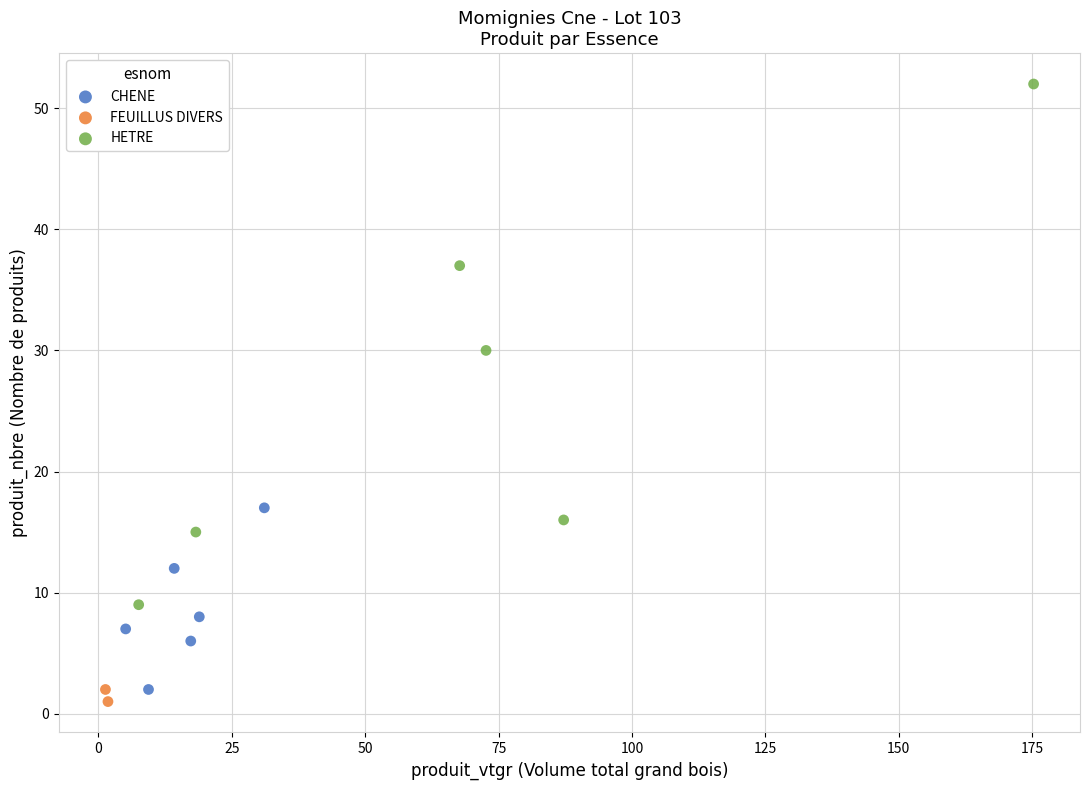

Which series reaches the maximum Y coordinate?

HETRE